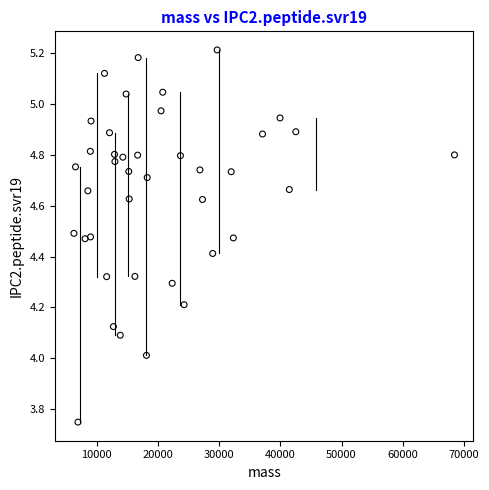

What is the range of Y values (max minus min)?

1.5